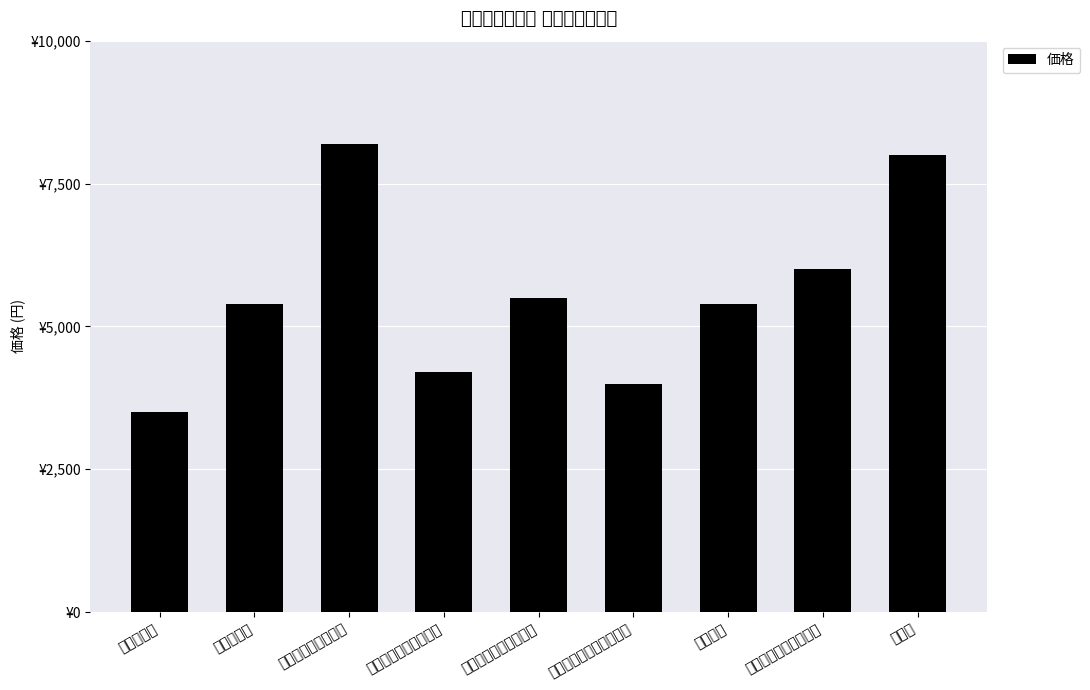

At which label is the value closest to 5850?

季節のフラワーリース